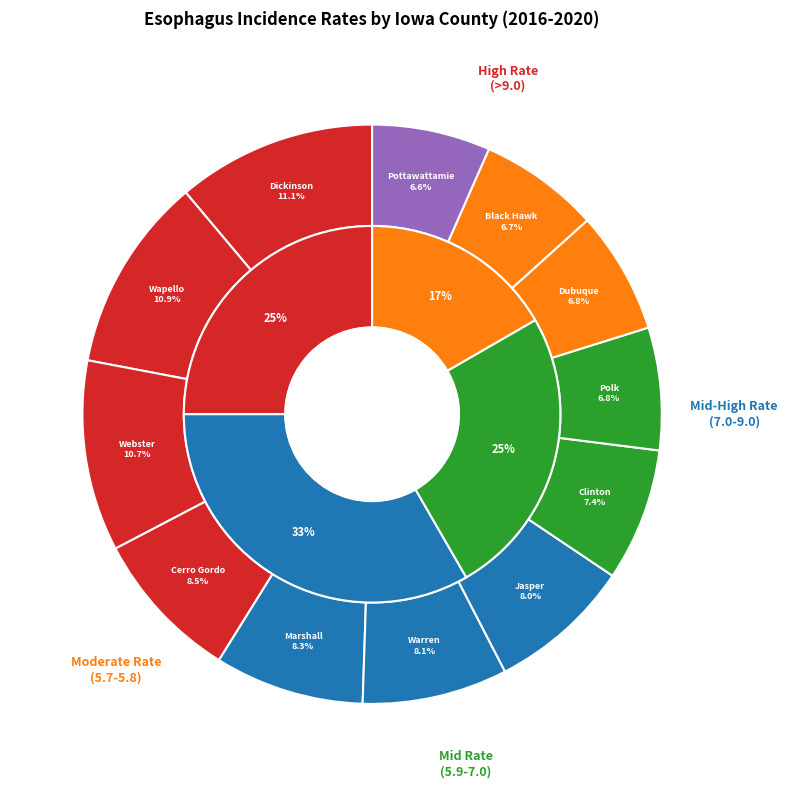

Is there a majority slice in this chart?

No